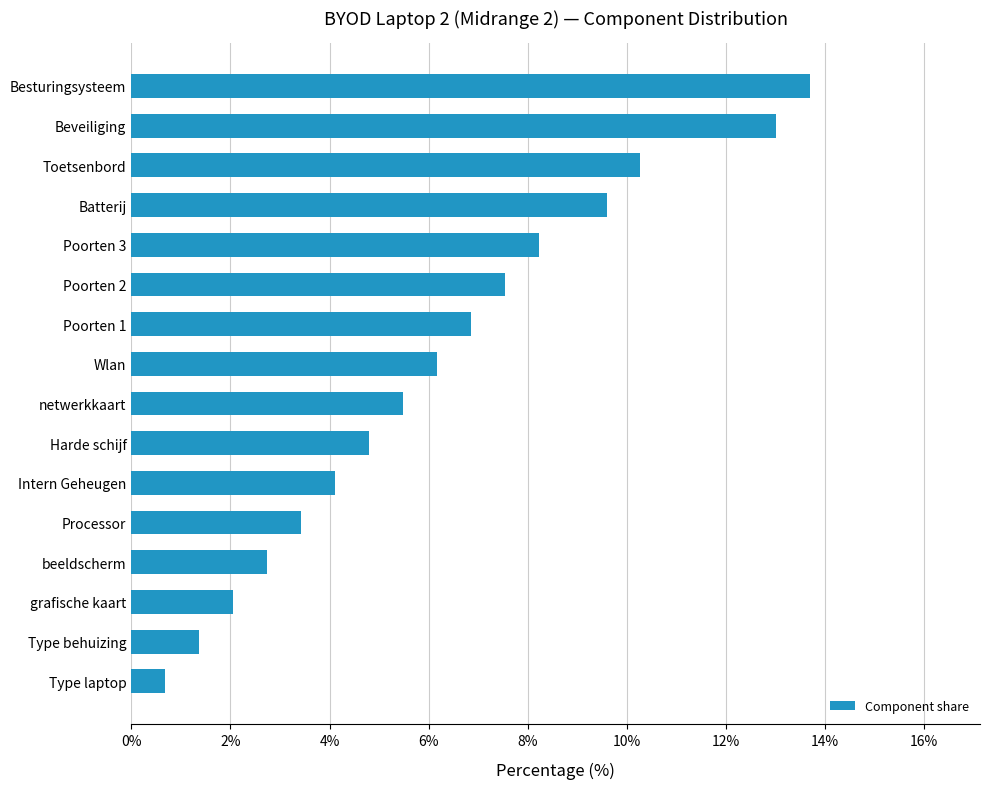

What is the ratio of the value at Wlan to the value at Poorten 2?

0.8